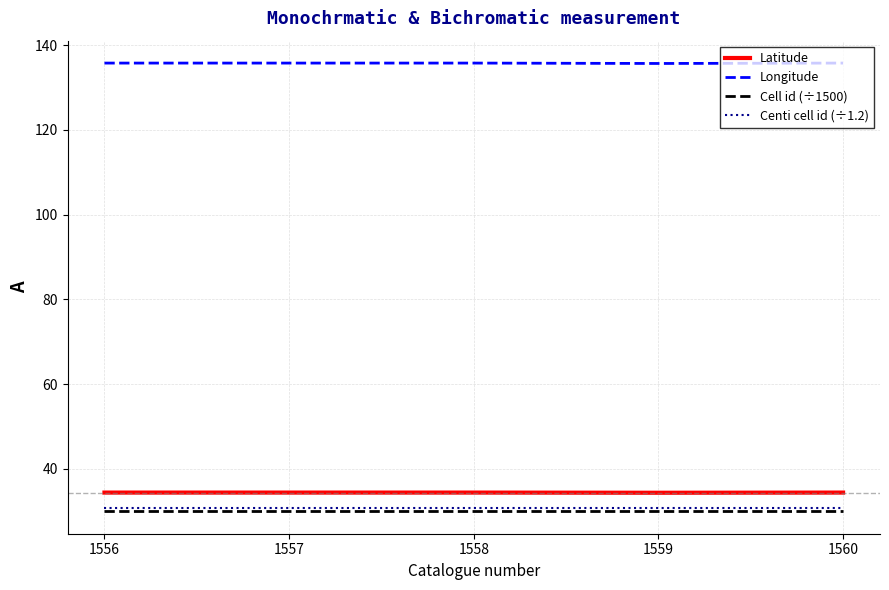

Is it true that Latitude equals 52.2 at 1558?

False